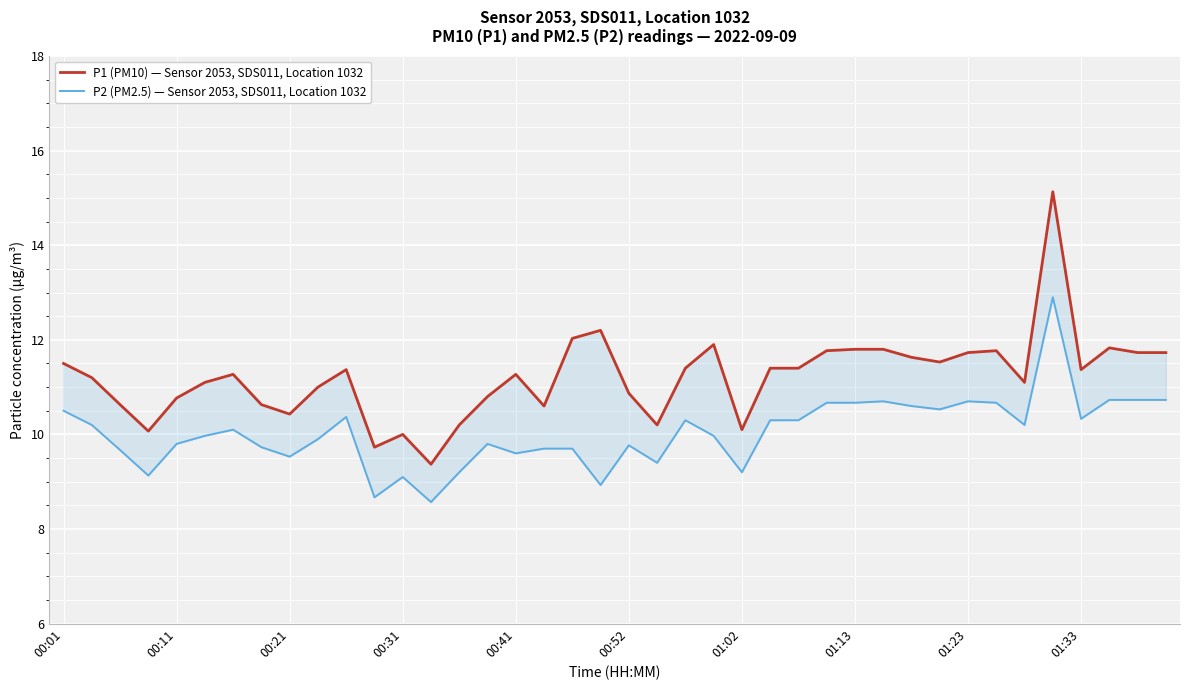

What is the difference between the maximum and minimum values in the P2 (PM2.5) — Sensor 2053, SDS011, Location 1032 series?

4.3